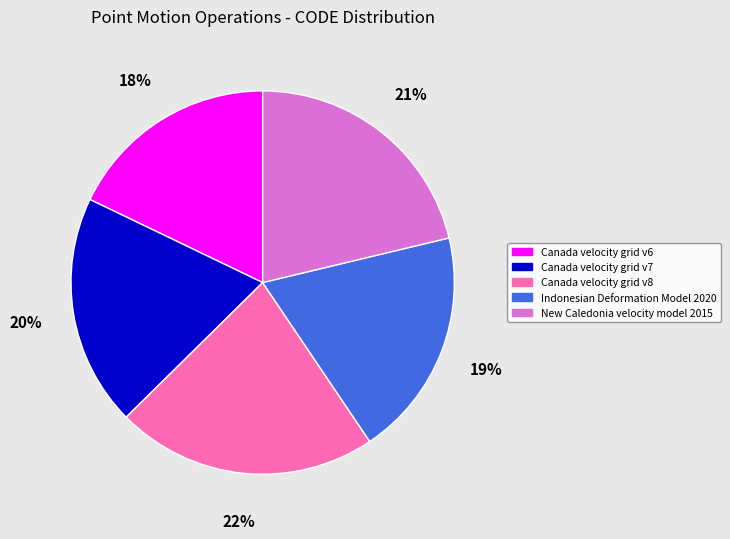

To the nearest percent, what portion does Indonesian Deformation Model 2020 represent?

19%